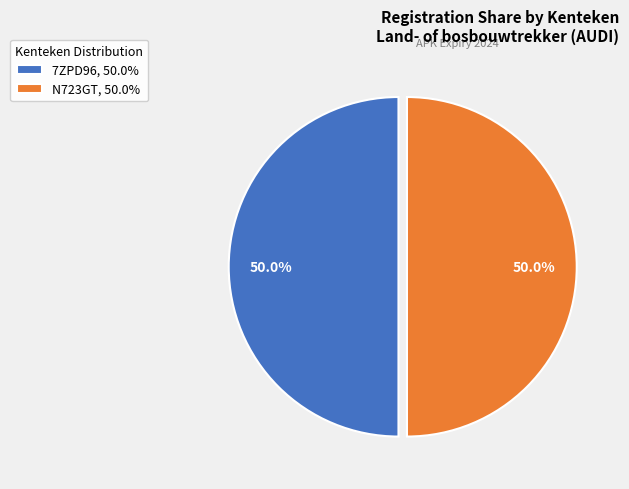

Approximately how many times larger is the value at 7ZPD96, 50.0% compared to N723GT, 50.0%?

1.0